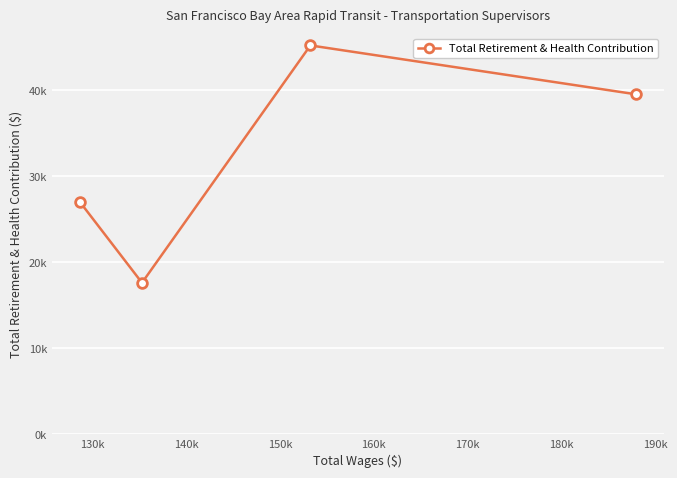

What is the difference between the maximum and minimum values?

27594